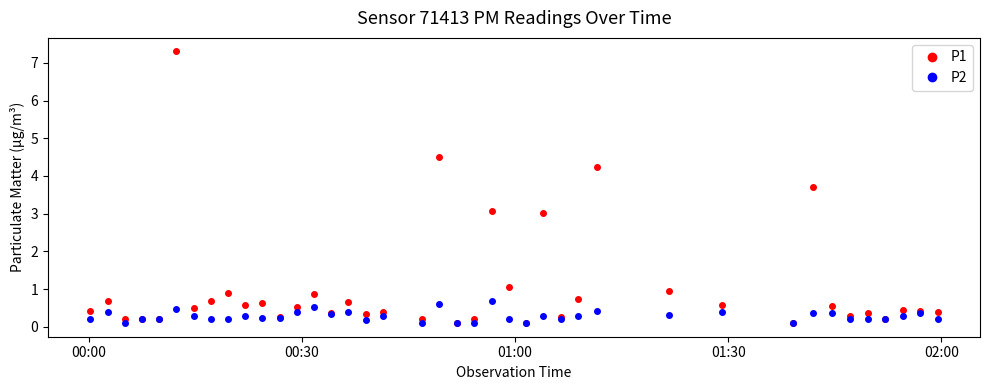

Rank the series by their average value, from lowest to highest.

P2, P1